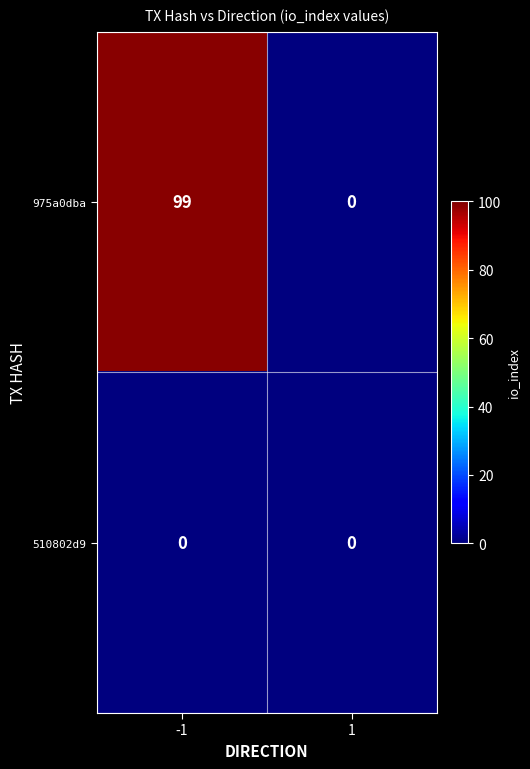

Which label corresponds to the largest value in the chart?

-1